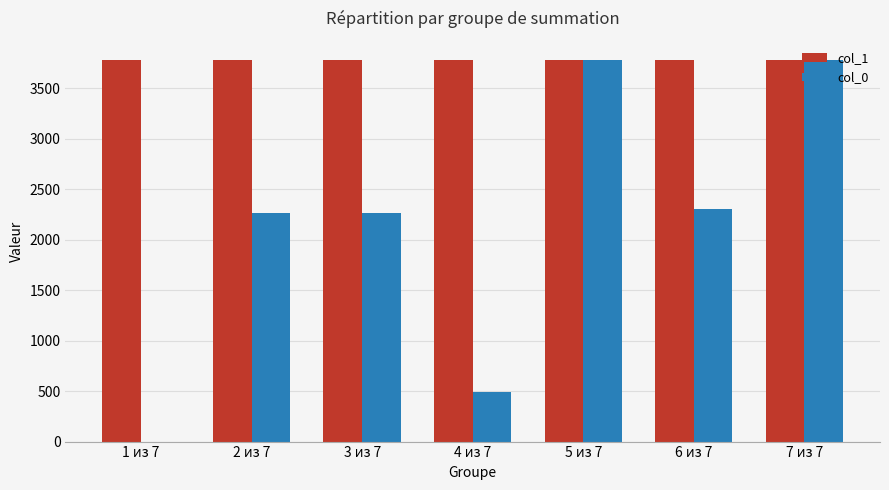

What are all the series names shown in the legend?

col_1, col_0